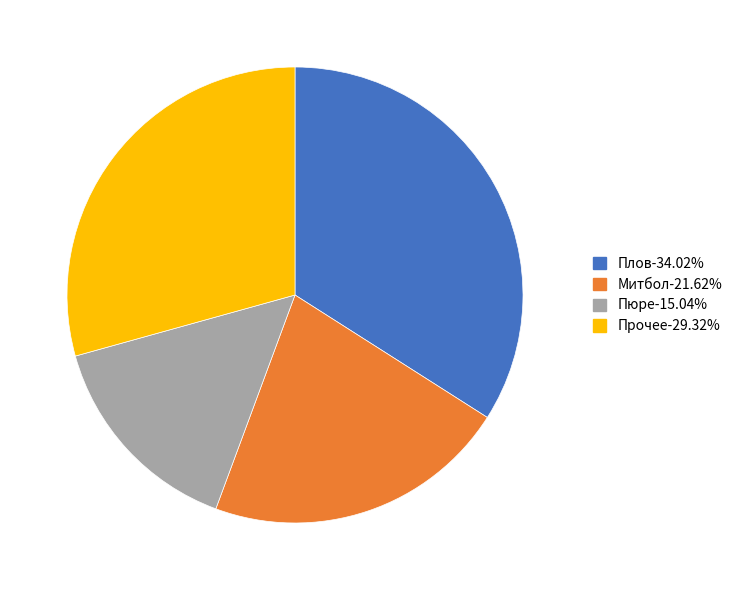

Is there any slice that represents more than half of the pie?

No